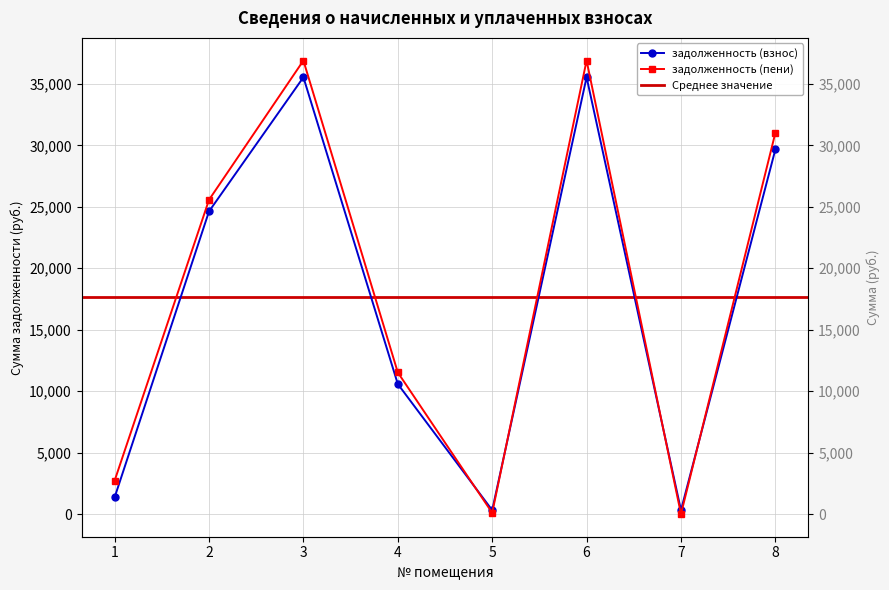

Between which two adjacent categories do задолженность (взнос) and задолженность (пени) first intersect?

4 and 5